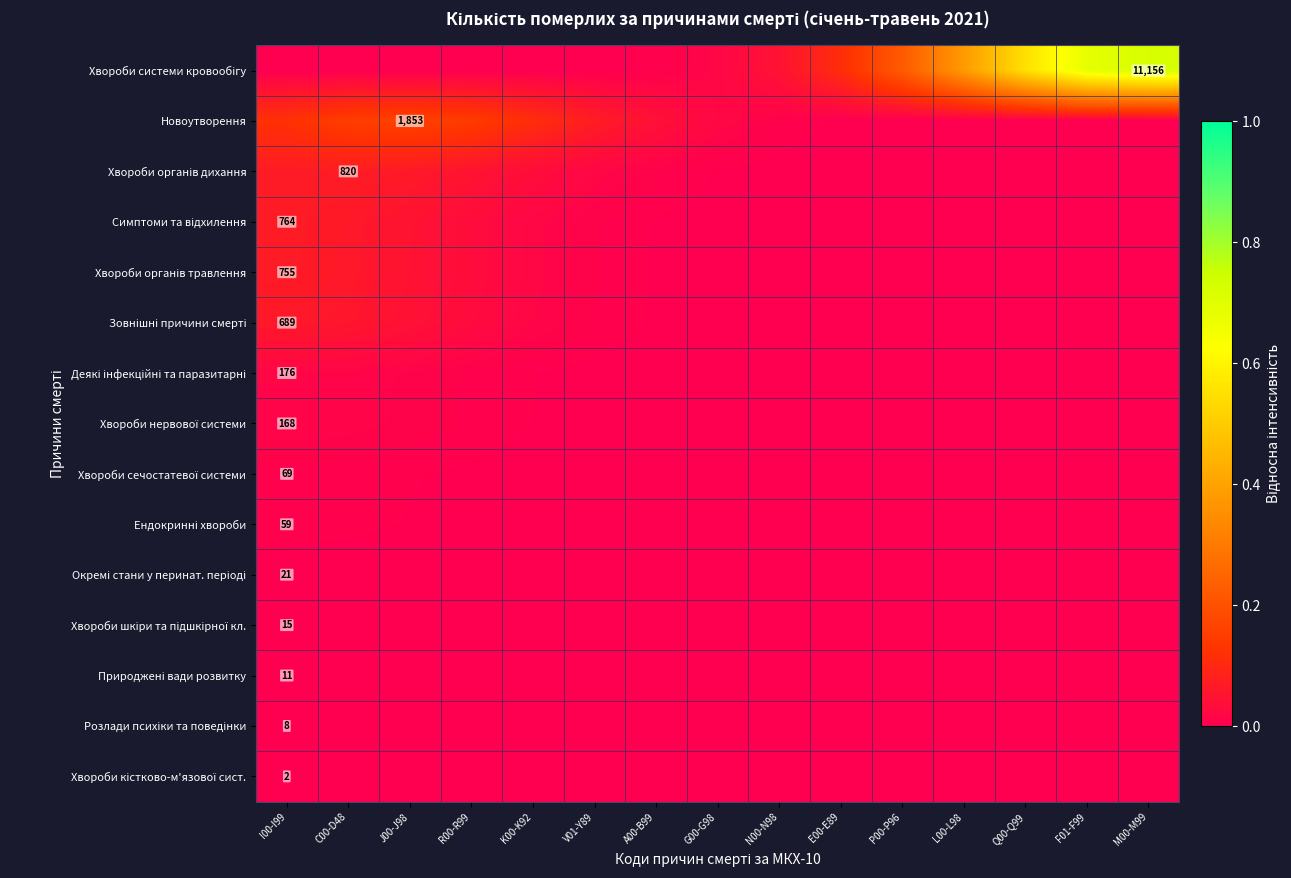

The Хвороби системи кровообігу series shows 0.0 at K00-K92. True or false?

True